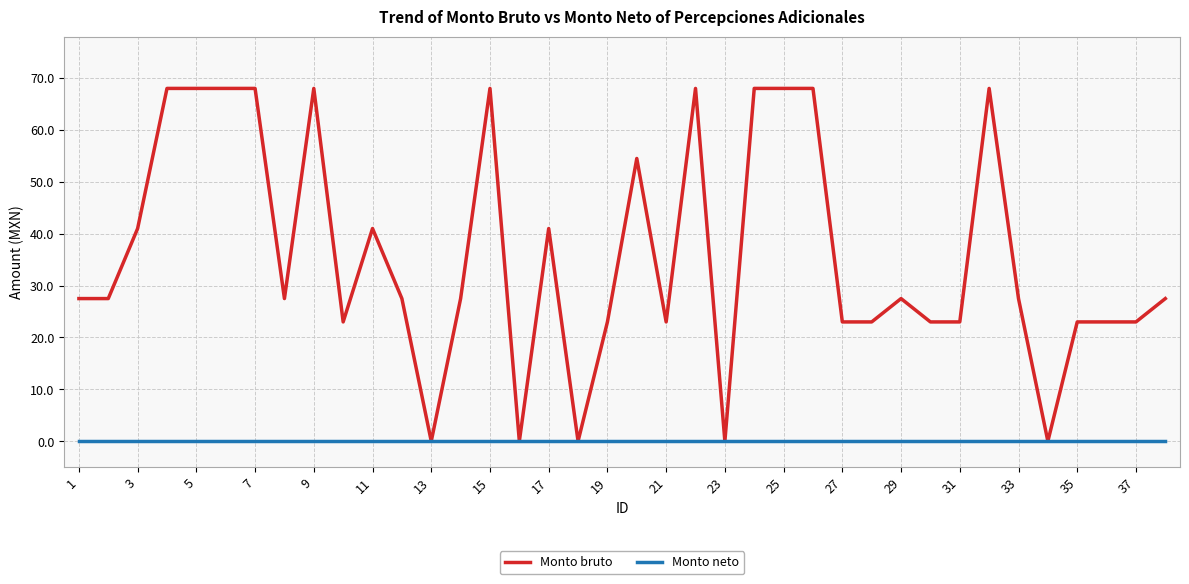

Which series has the widest spread of values?

Monto bruto